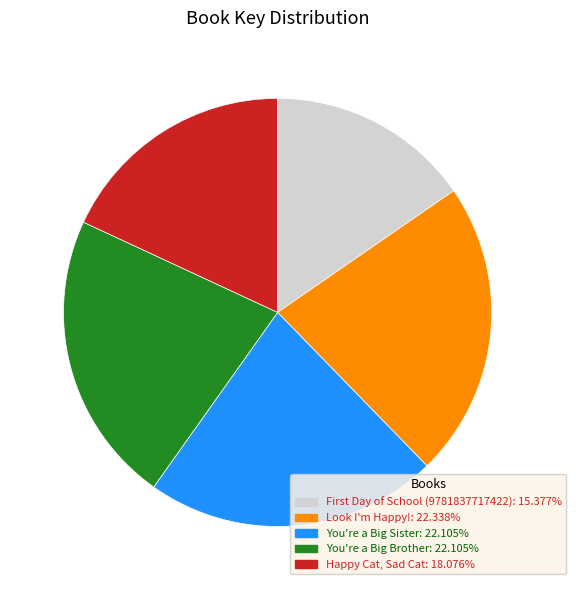

What is the smallest slice in the pie chart?

First Day of School (9781837717422)